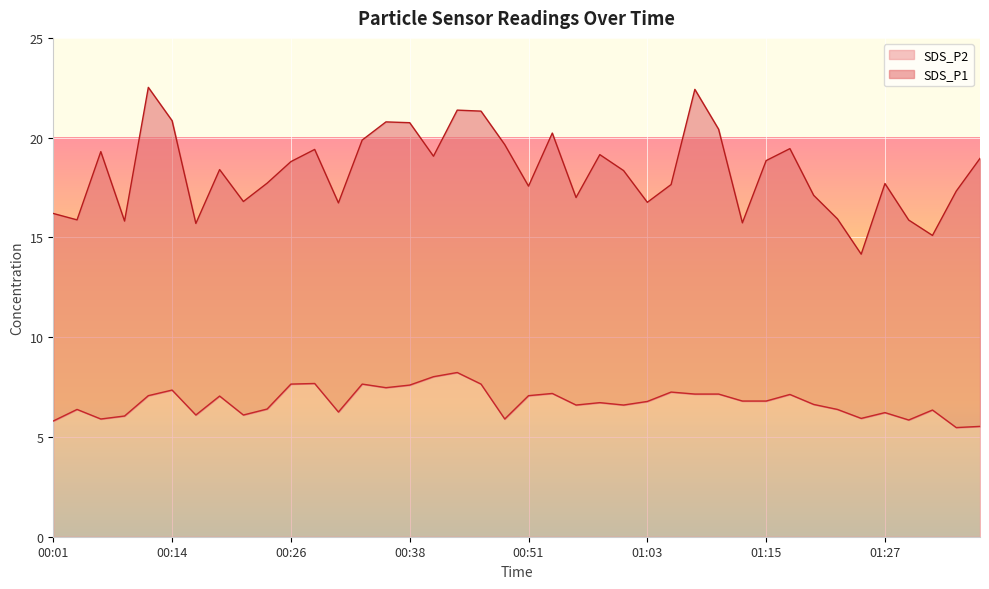

What is the maximum value for SDS_P2?

8.2